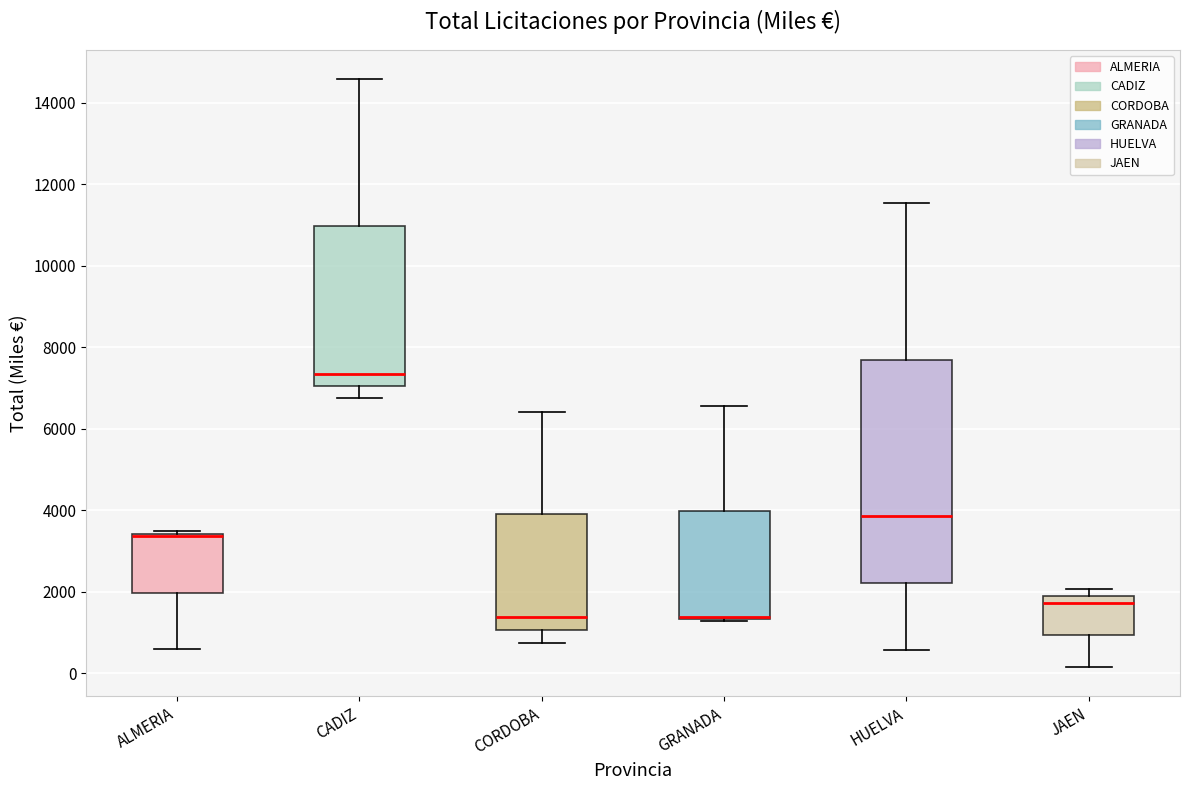

Comparing the boxes themselves (not the whiskers), which one is the tallest?

HUELVA